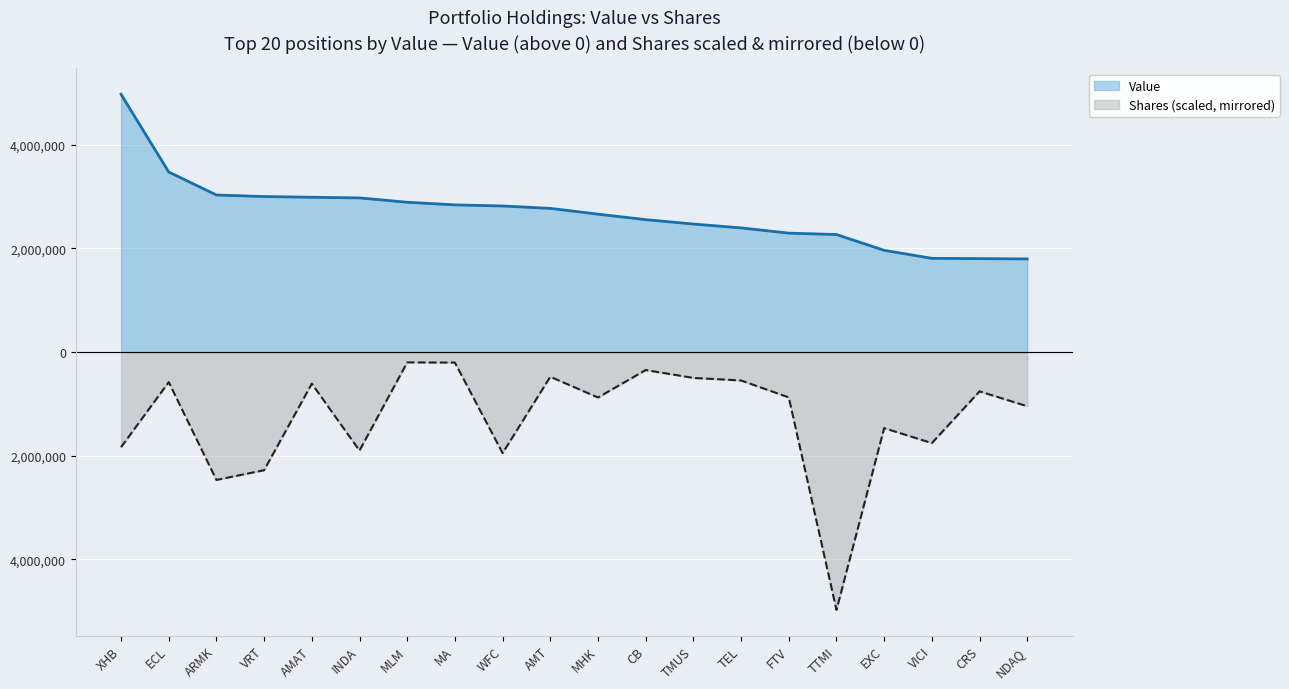

True or false: Shares or principal amount has a value of -347139.3 at CRS.

False